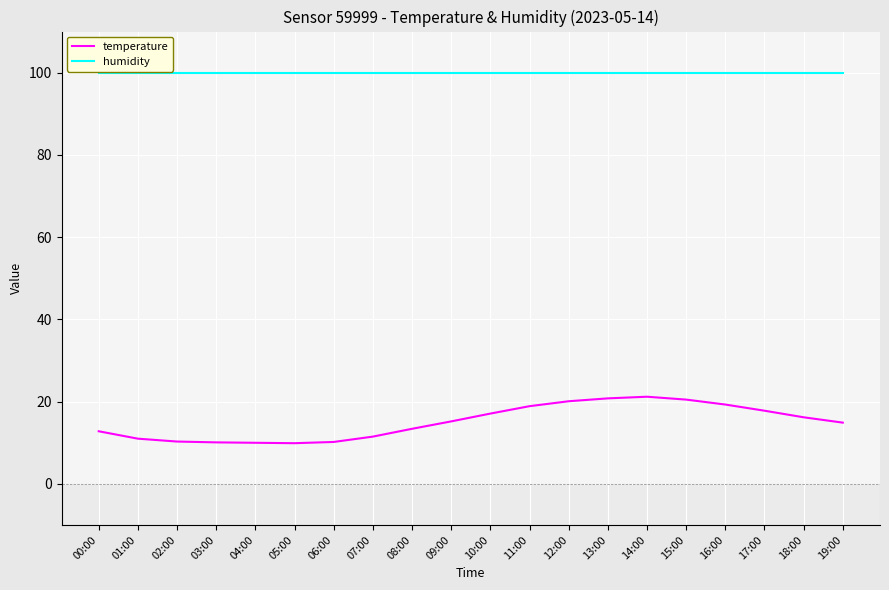

True or false: humidity and temperature cross at least once.

False